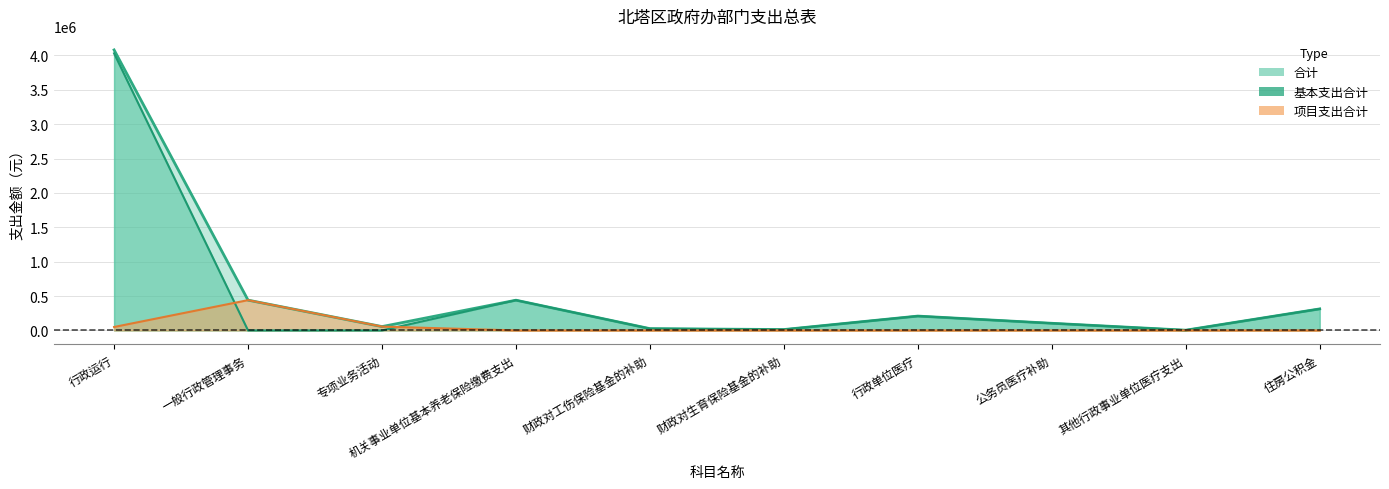

What is the average value of the 合计 series?

568680